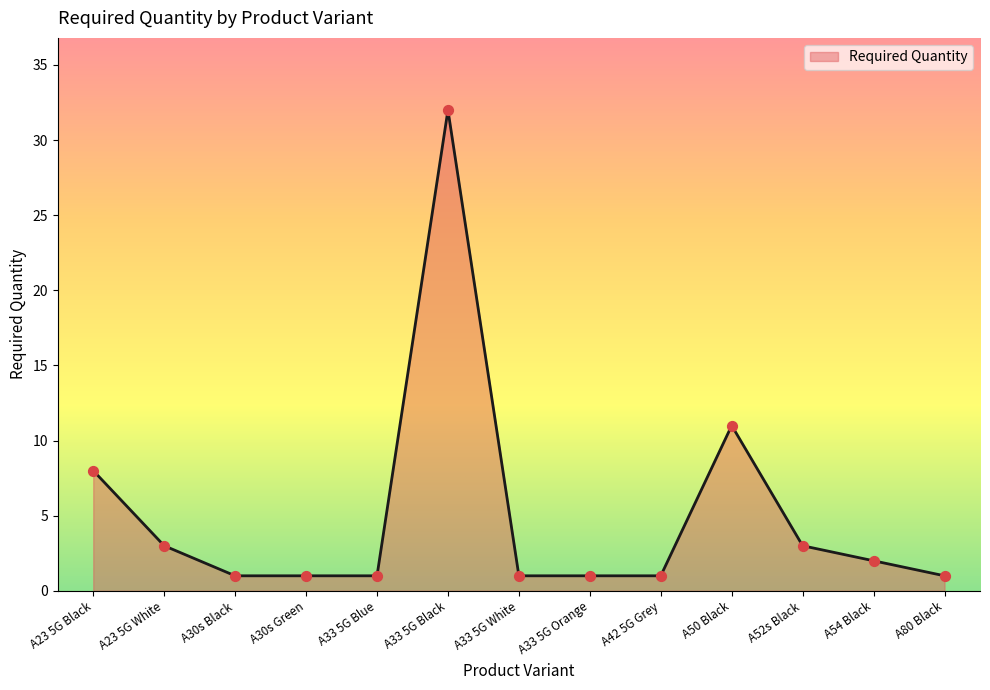

Between A23 5G White and A30s Green, which is larger?

A23 5G White